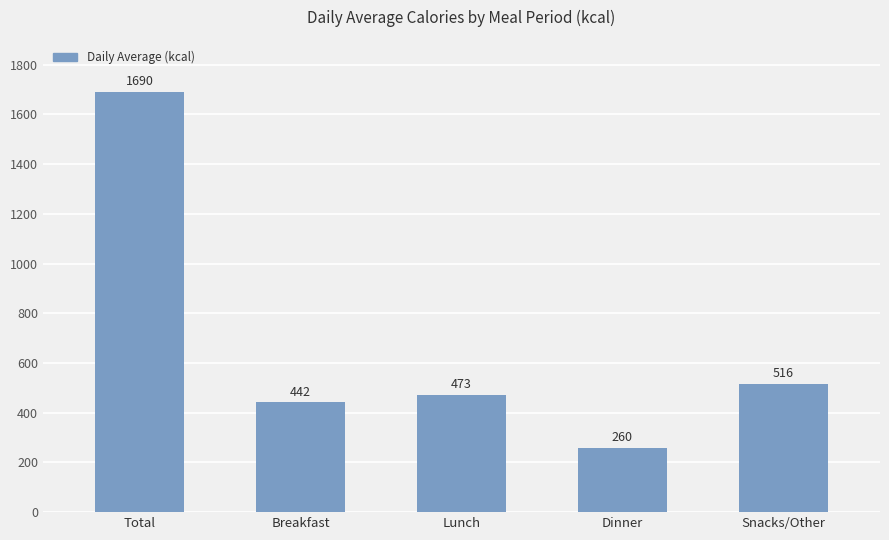

What is the value of the 4th bar from the left?

260